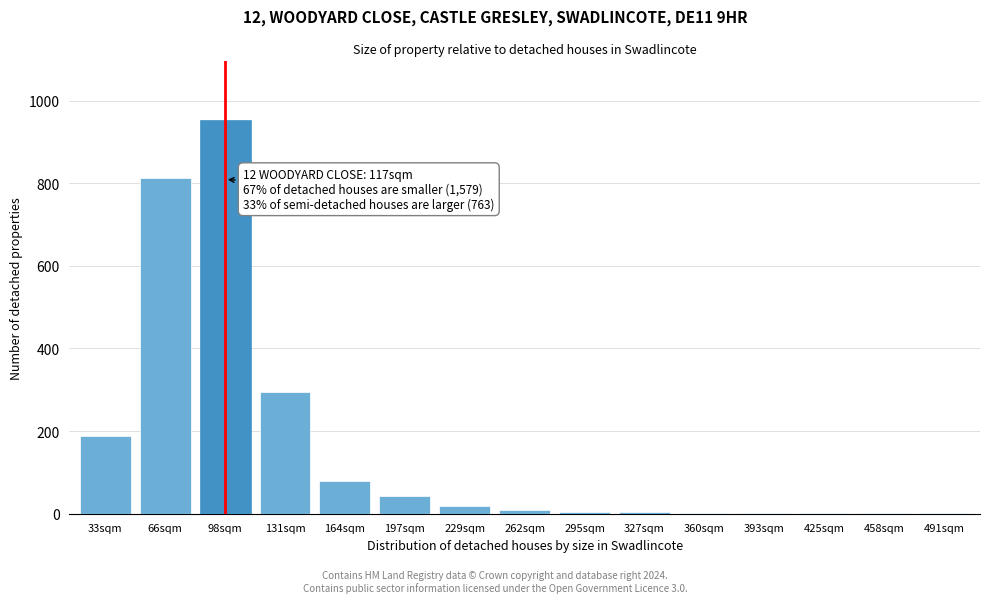

What is the sum of all values?

2408